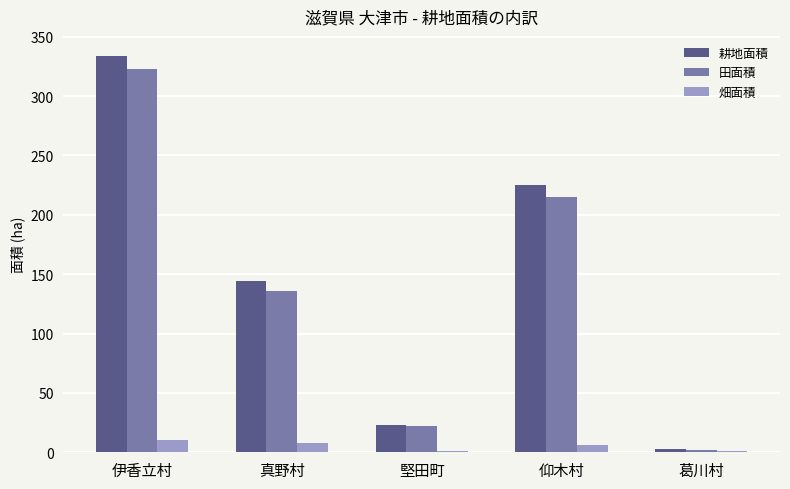

Are the bars horizontal?

No